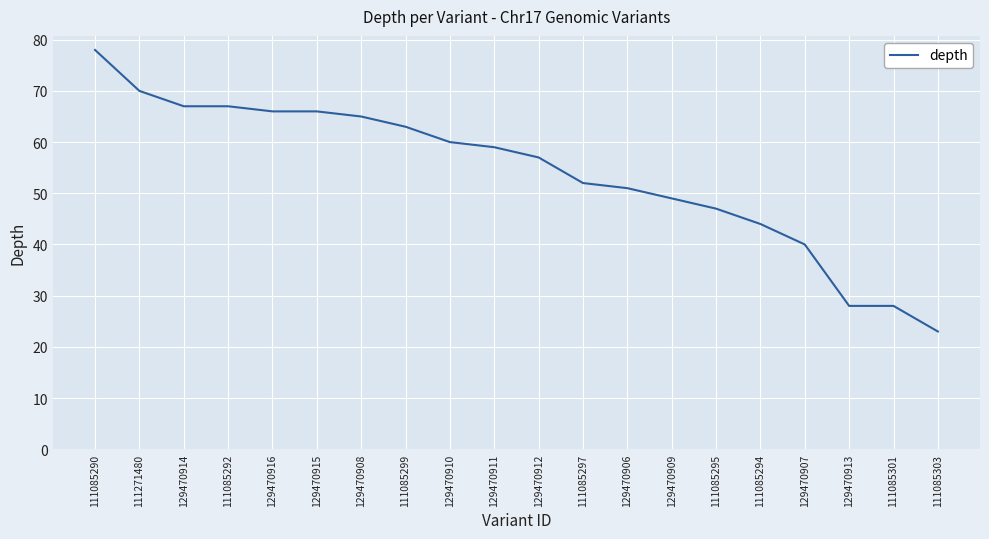

Reading left to right, transcribe all the data shown in this chart.

111085290=78	111271480=70	129470914=67	111085292=67	129470916=66	129470915=66	129470908=65	111085299=63	129470910=60	129470911=59	129470912=57	111085297=52	129470906=51	129470909=49	111085295=47	111085294=44	129470907=40	129470913=28	111085301=28	111085303=23